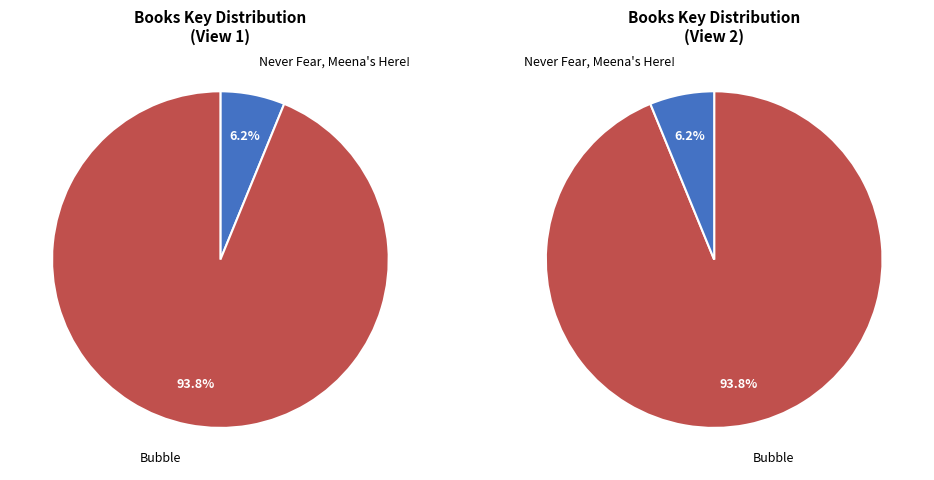

To the nearest percent, what is the difference between the largest and smallest slice percentages?

88%